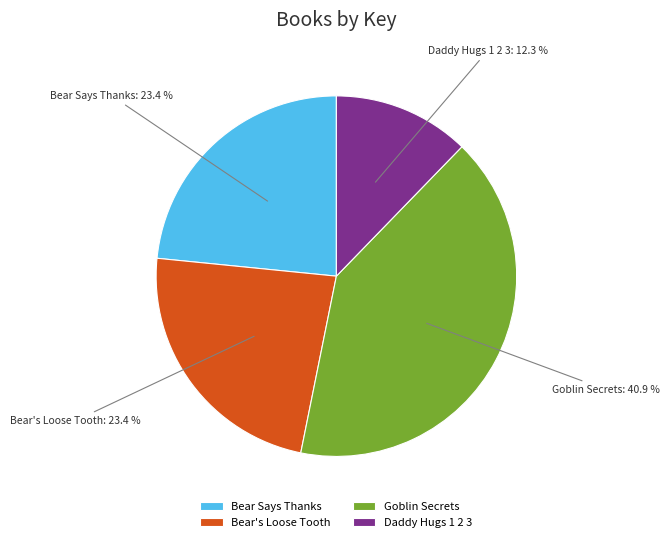

Does Bear's Loose Tooth account for over 50% of the chart?

No